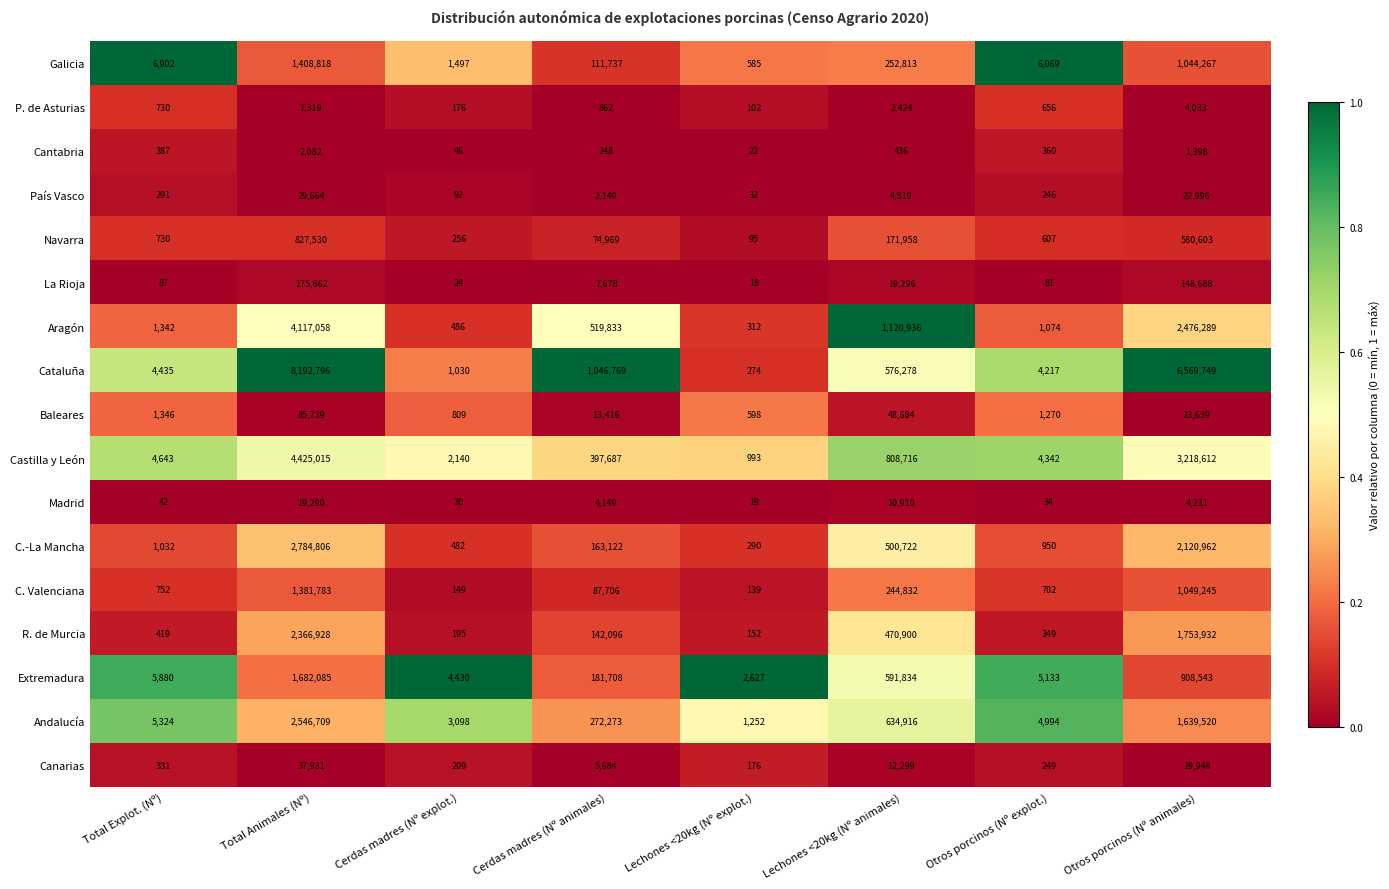

What is the spread (max minus min) of values at Cerdas madres (Nº animales)?

1046521